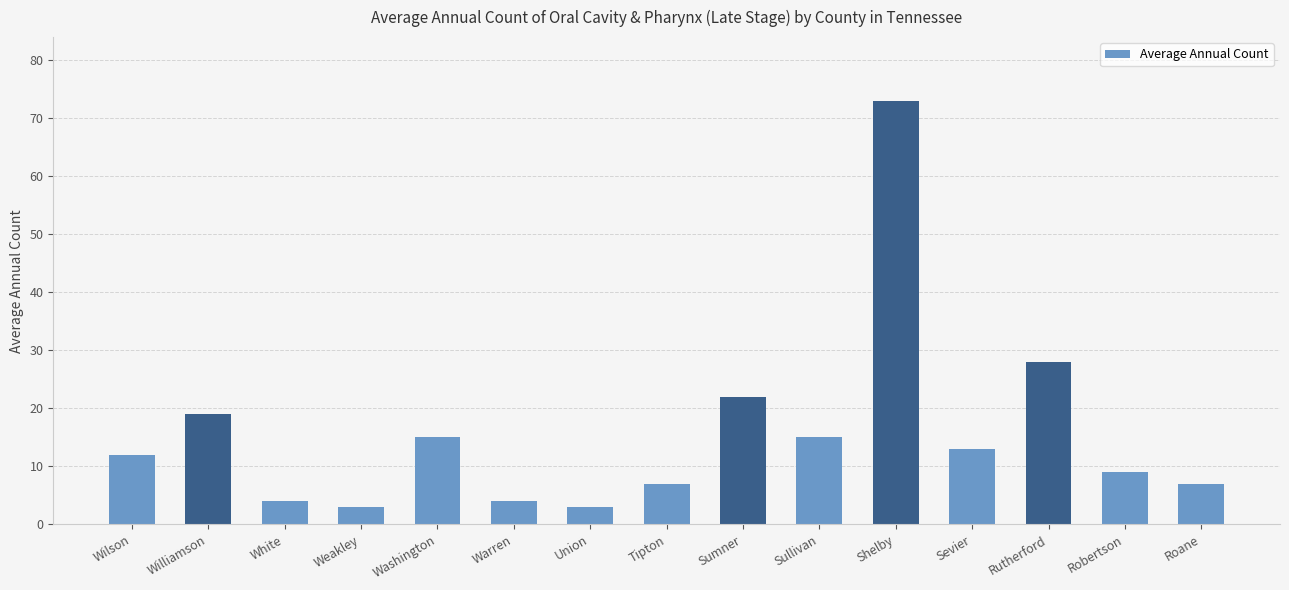

What is the label of the 2nd bar from the right?

Robertson